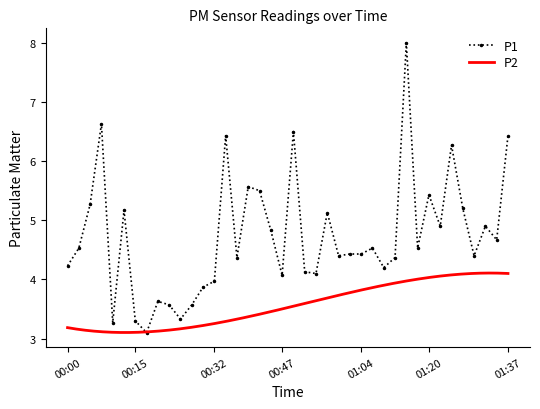

Reading left to right, extract all data points from this chart.

4.2	4.5	5.3	6.6	3.3	5.2	3.3	3.1	3.6	3.6	3.3	3.6	3.9	4.0	6.4	4.4	5.6	5.5	4.8	4.1	6.5	4.1	4.1	5.1	4.4	4.4	4.4	4.5	4.2	4.4	8.0	4.5	5.4	4.9	6.3	5.2	4.4	4.9	4.7	6.4